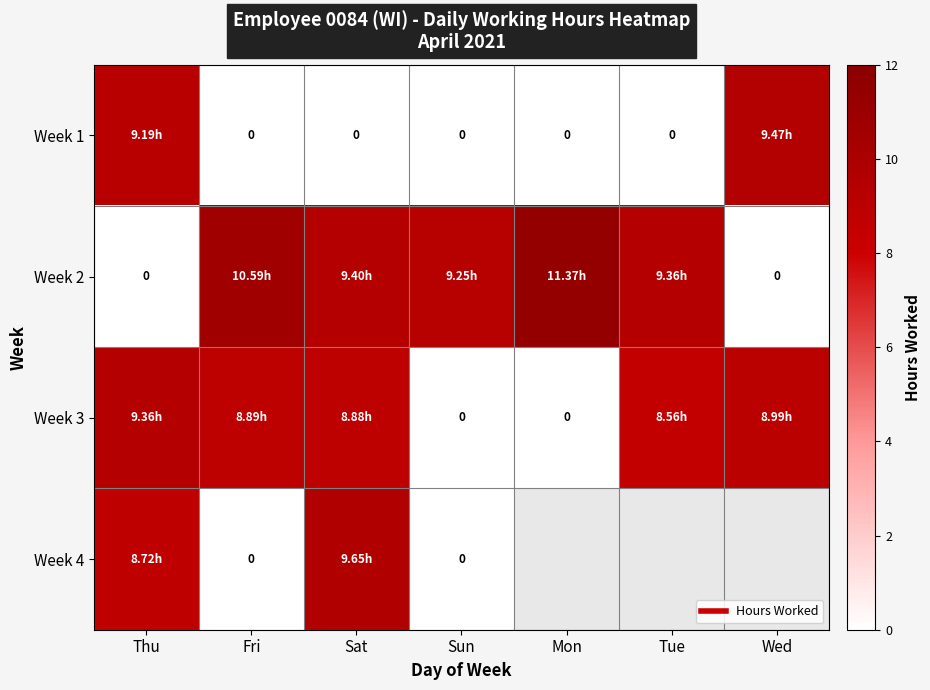

What is the spread (max minus min) of values at Tue?

9.4